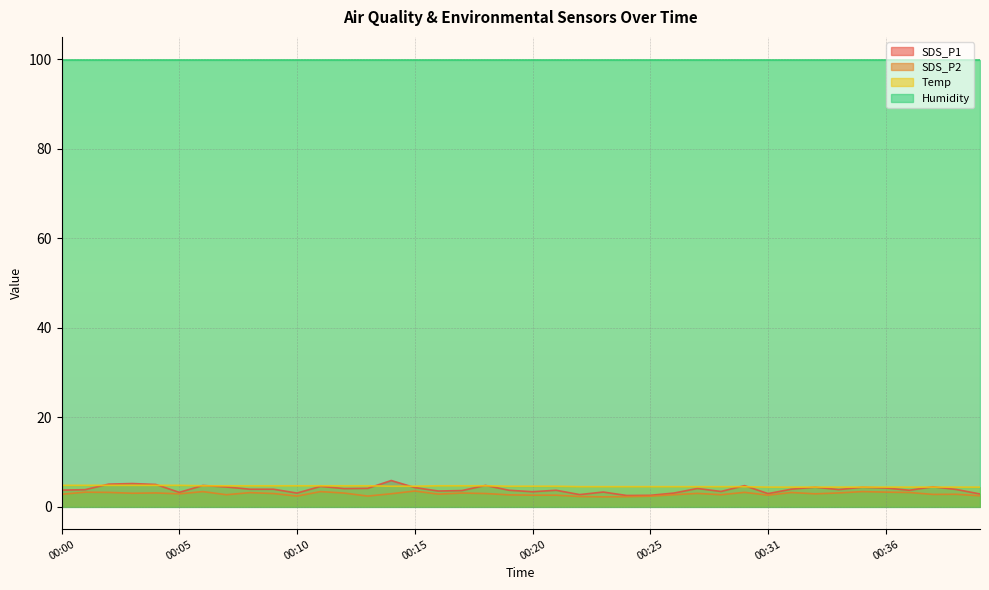

True or false: SDS_P1 has a value of 3.1 at 00:10.

True